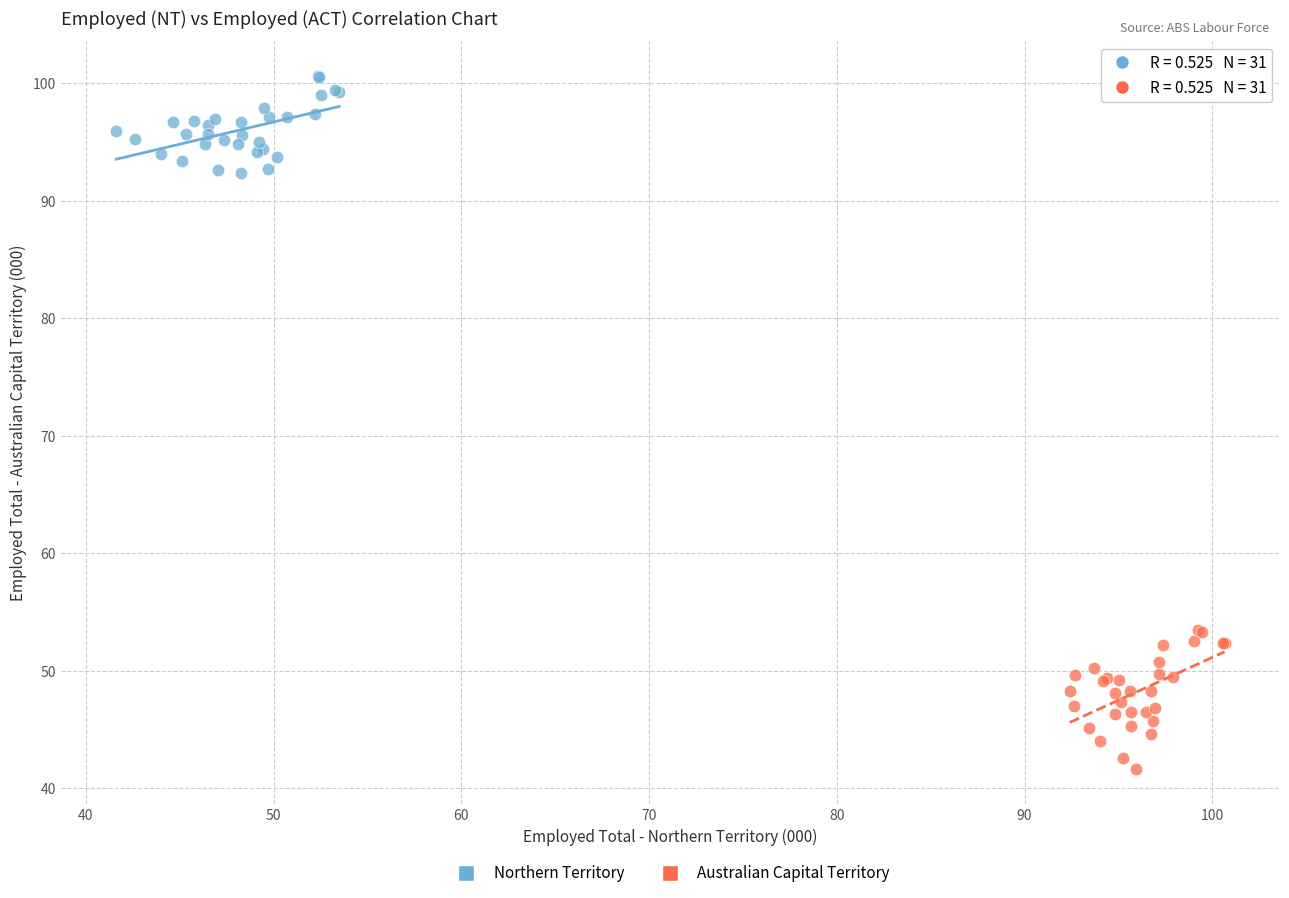

Which series contains the highest Y value?

Northern Territory